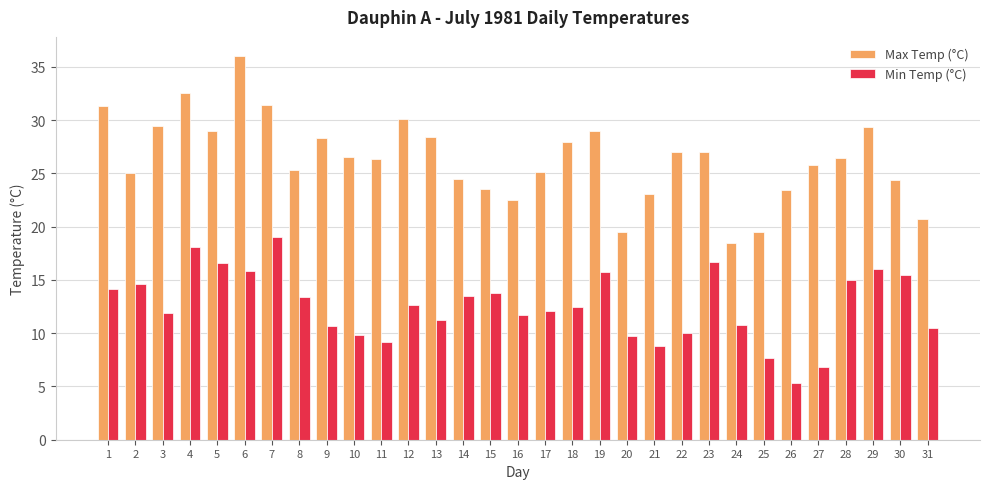

Which series has the largest range (max minus min)?

Max Temp (°C)